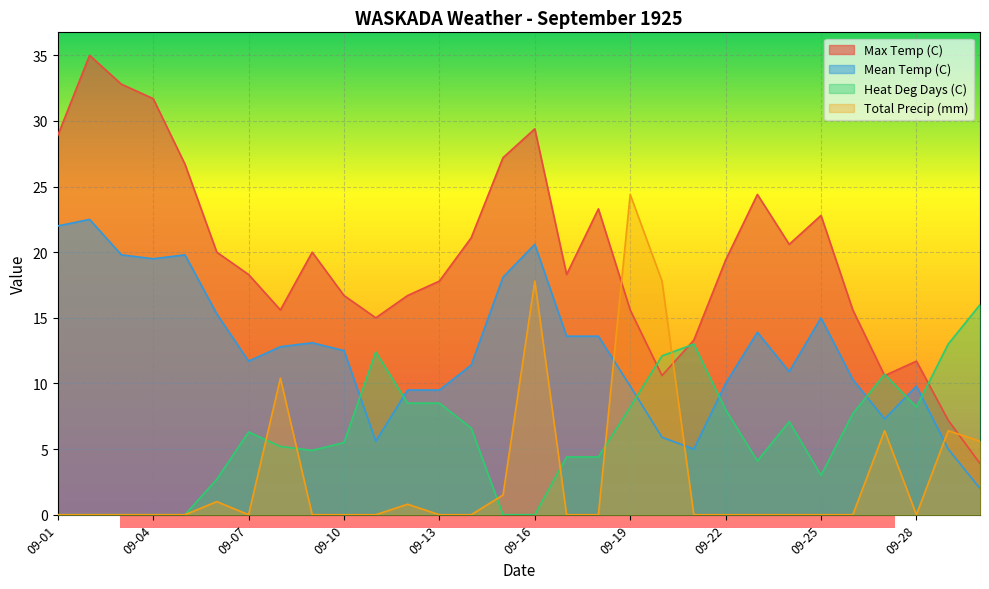

Reading left to right, what are all the values shown in this chart?

Max Temp (C): 28.9	35.0	32.8	31.7	26.7	20.0	18.3	15.6	20.0	16.7	15.0	16.7	17.8	21.1	27.2	29.4	18.3	23.3	15.6	10.6	13.3	19.4	24.4	20.6	22.8	15.6	10.6	11.7	7.2	3.9
Mean Temp (C): 22.0	22.5	19.8	19.5	19.8	15.3	11.7	12.8	13.1	12.5	5.6	9.5	9.5	11.4	18.1	20.6	13.6	13.6	9.8	5.9	5.0	10.0	13.9	10.9	15.0	10.3	7.3	9.8	5.0	2.0
Heat Deg Days (C): 0.0	0.0	0.0	0.0	0.0	2.7	6.3	5.2	4.9	5.5	12.4	8.5	8.5	6.6	0.0	0.0	4.4	4.4	8.2	12.1	13.0	8.0	4.1	7.1	3.0	7.7	10.7	8.2	13.0	16.0
Total Precip (mm): 0.0	0.0	0.0	0.0	0.0	1.0	0.0	10.4	0.0	0.0	0.0	0.8	0.0	0.0	1.5	17.8	0.0	0.0	24.4	17.8	0.0	0.0	0.0	0.0	0.0	0.0	6.4	0.0	6.4	5.6